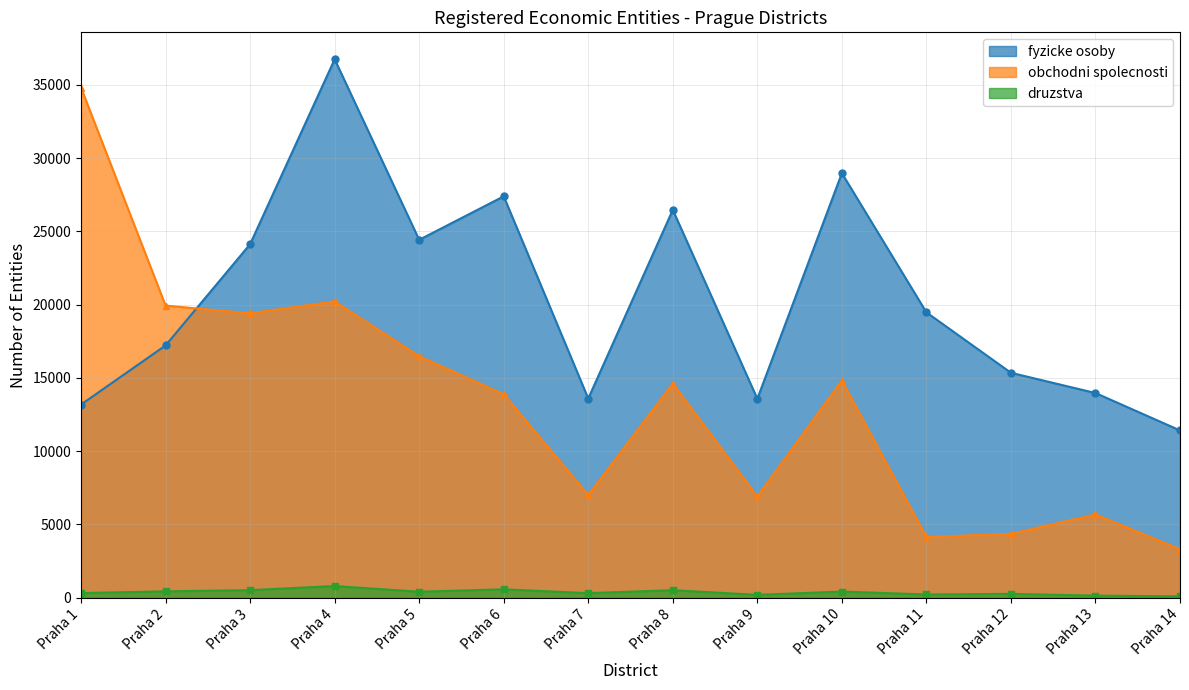

How many lines are shown in the chart?

3